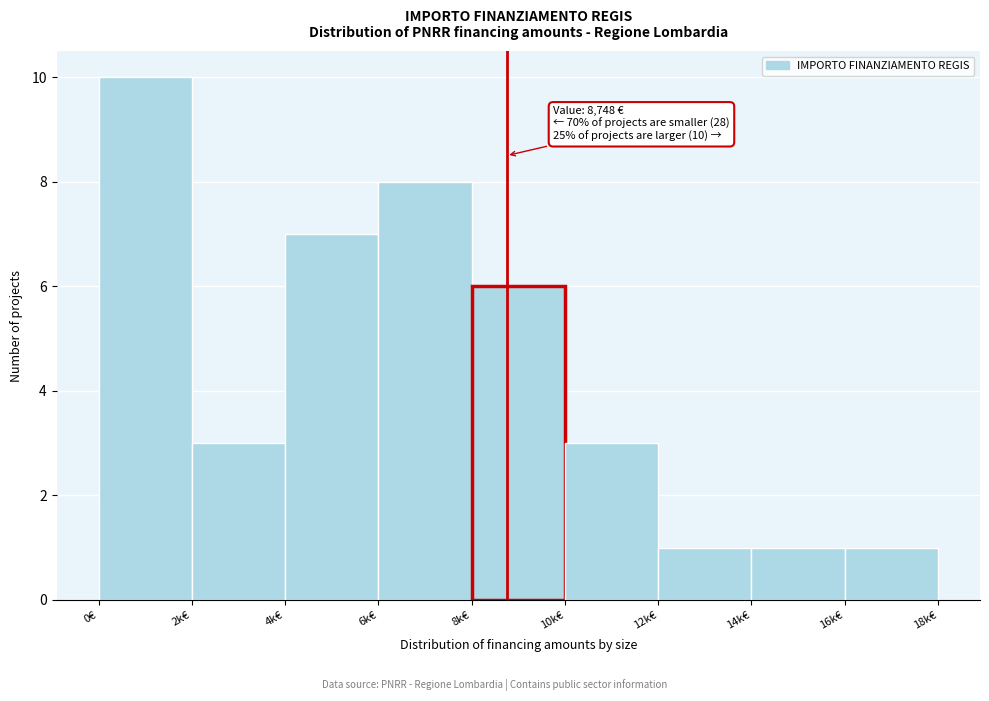

Reading left to right, list all the values displayed in this chart.

10	3	7	8	6	3	1	1	1